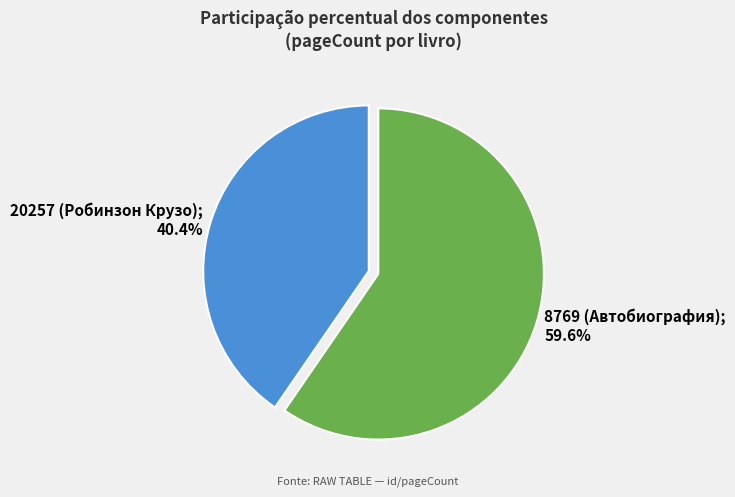

Does any single category account for the majority?

Yes